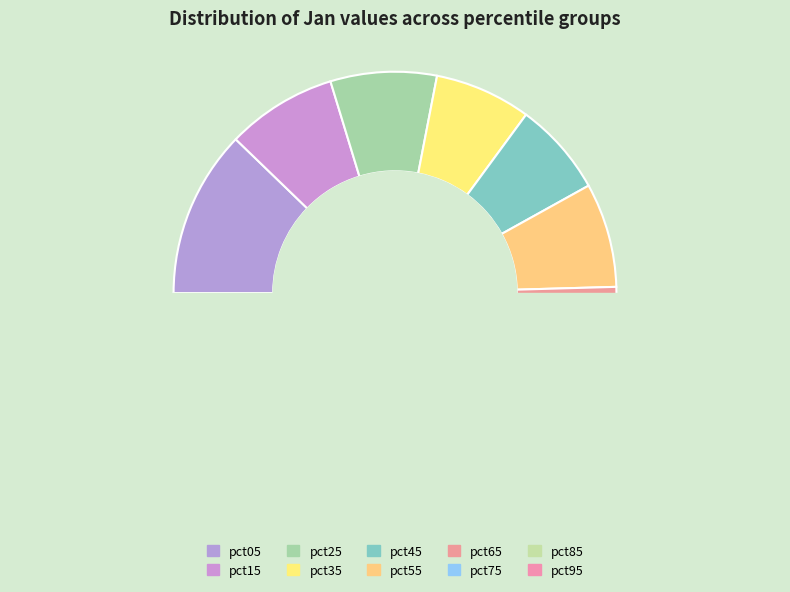

To the nearest percent, what is the difference between the largest and smallest slice percentages?

17%